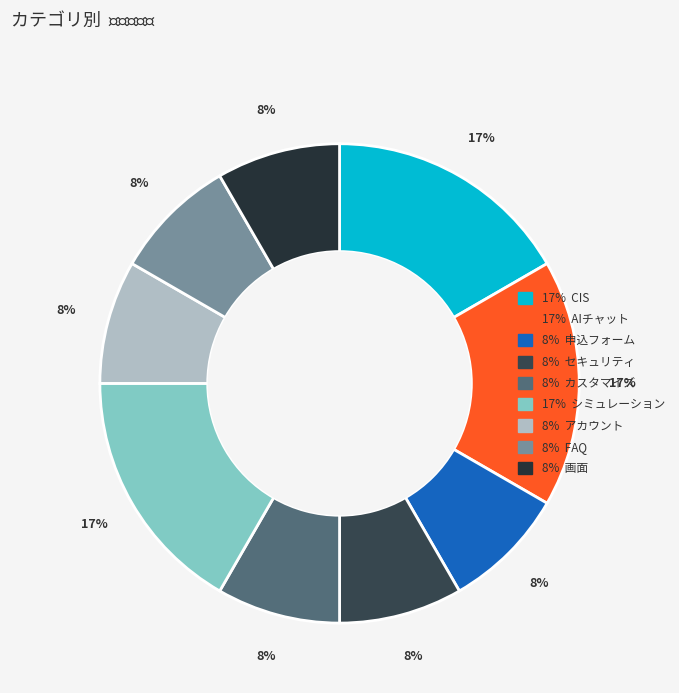

How many slices are in this pie chart?

9